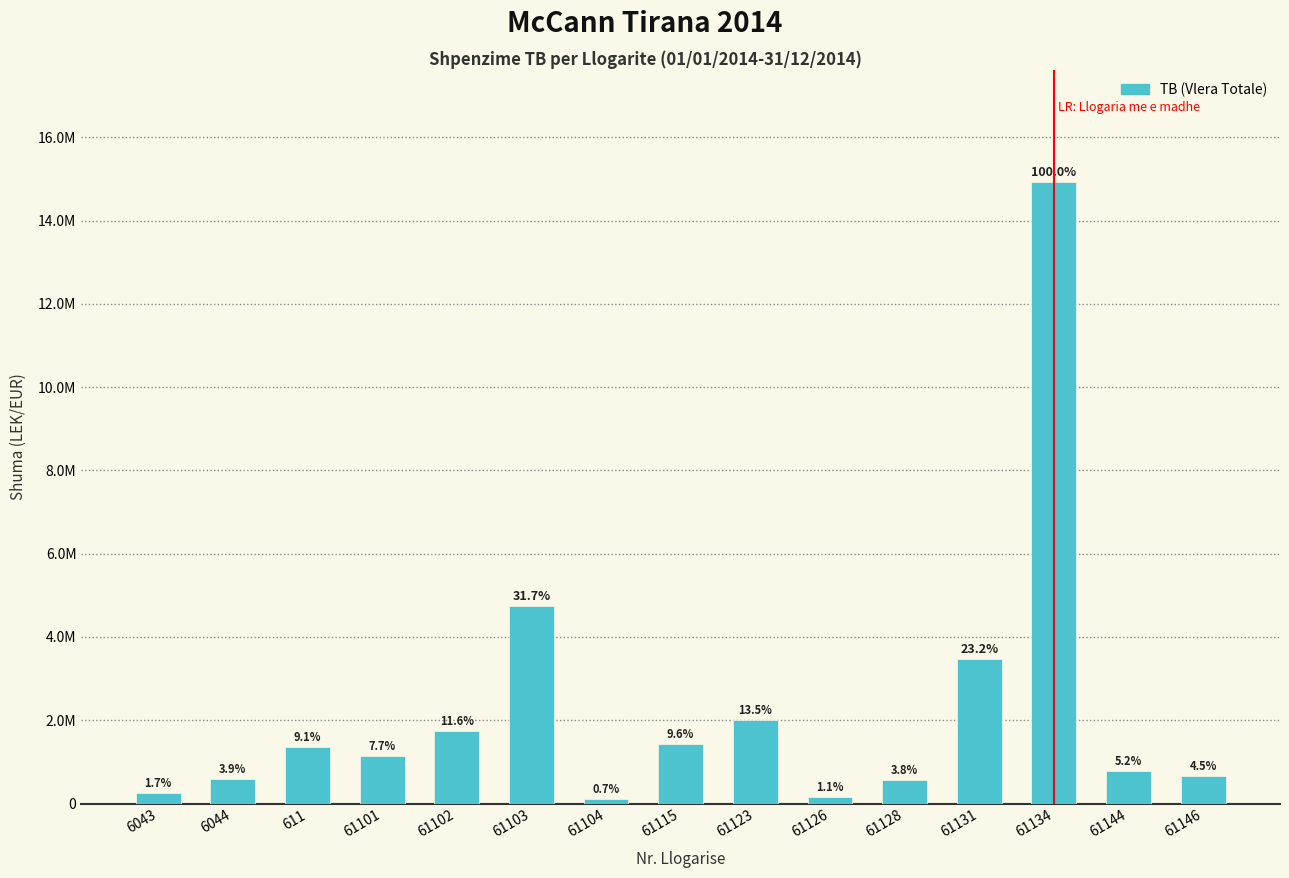

At which label is the value closest to 7518529?

61103